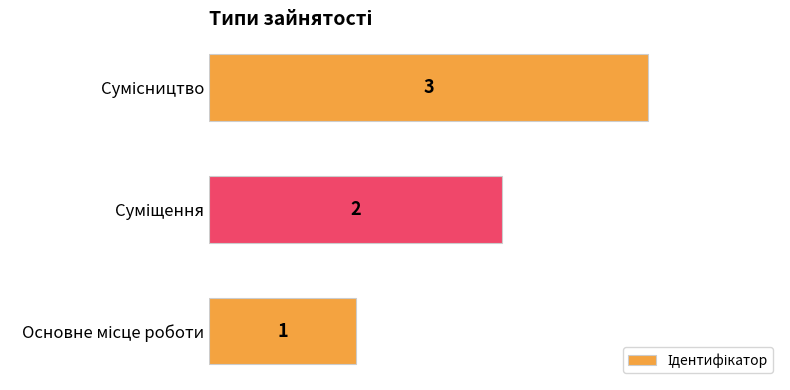

What is the maximum value shown in the chart?

3